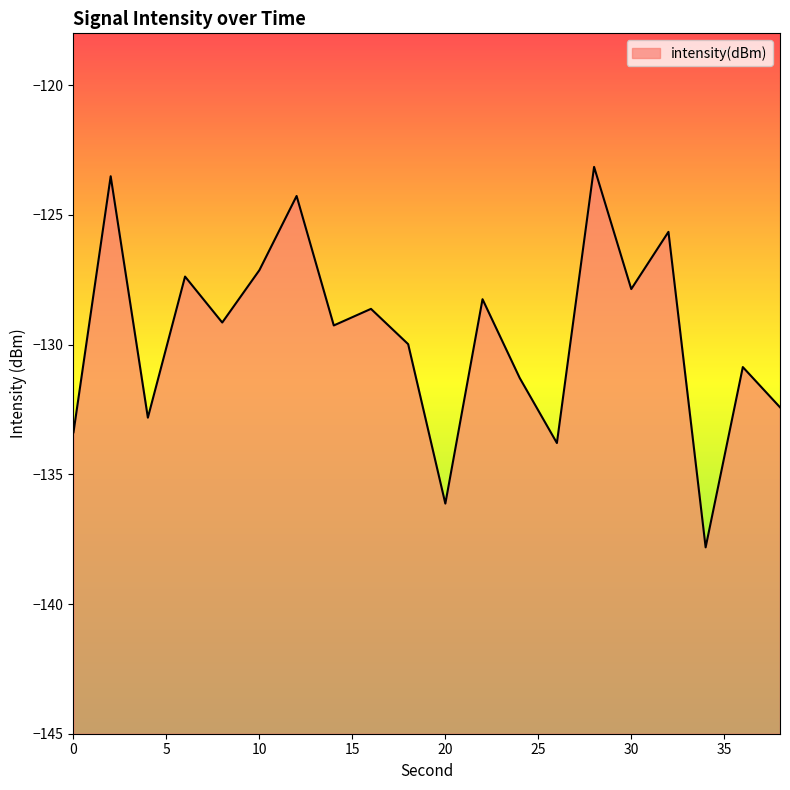

At which category does the data reach its first local valley?

4